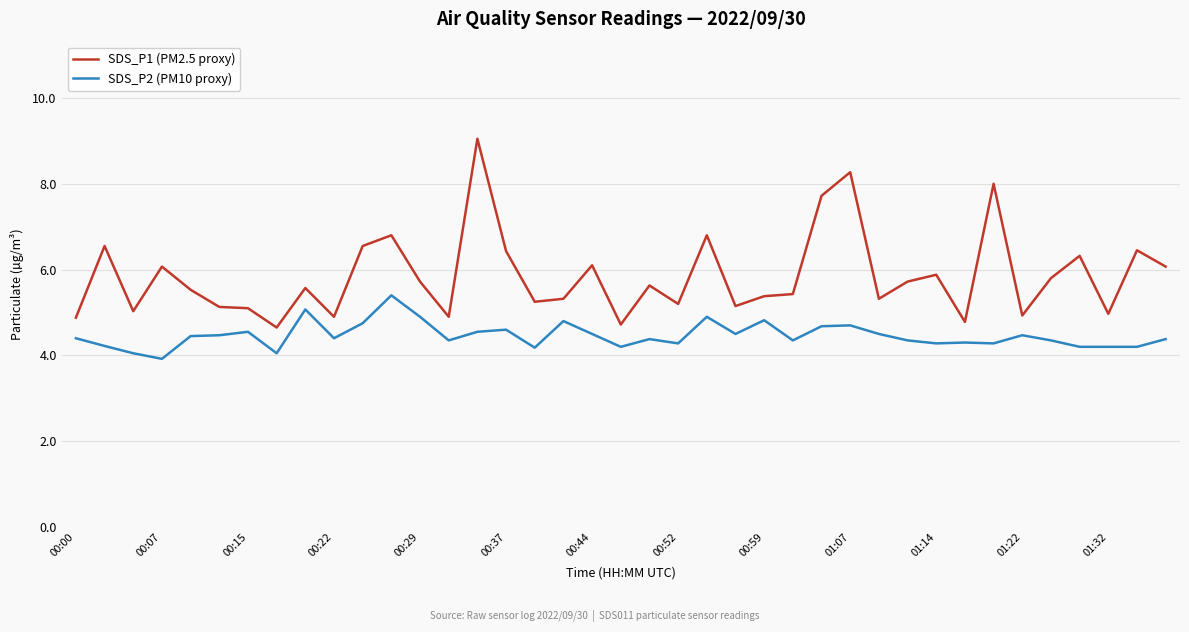

In SDS_P2 (PM10 proxy), how many points are higher than both neighbors (excluding endpoints)?

11